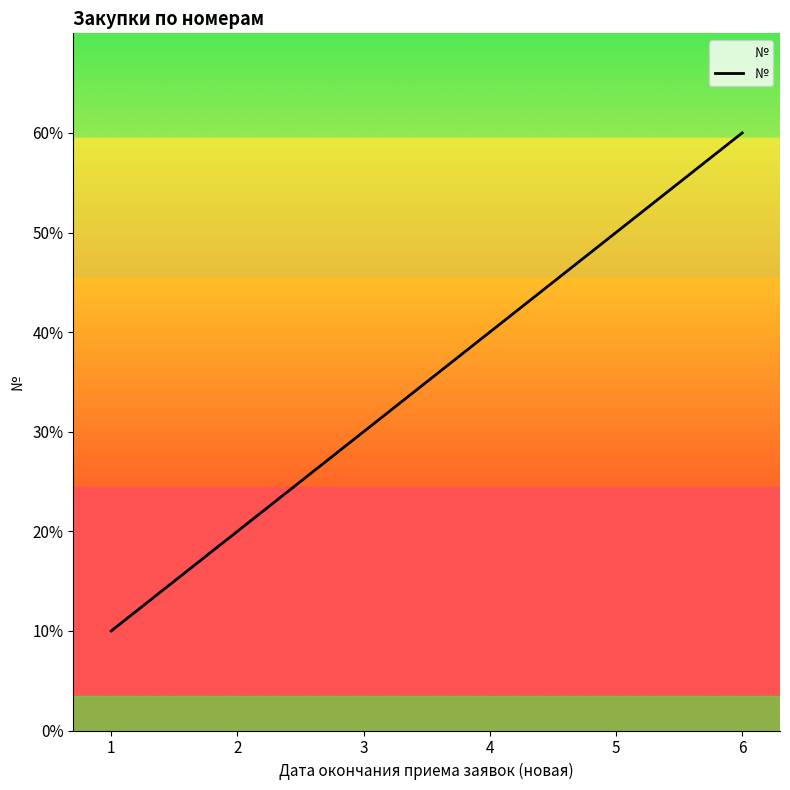

Rank the categories by value from highest to lowest.

6, 5, 4, 3, 2, 1